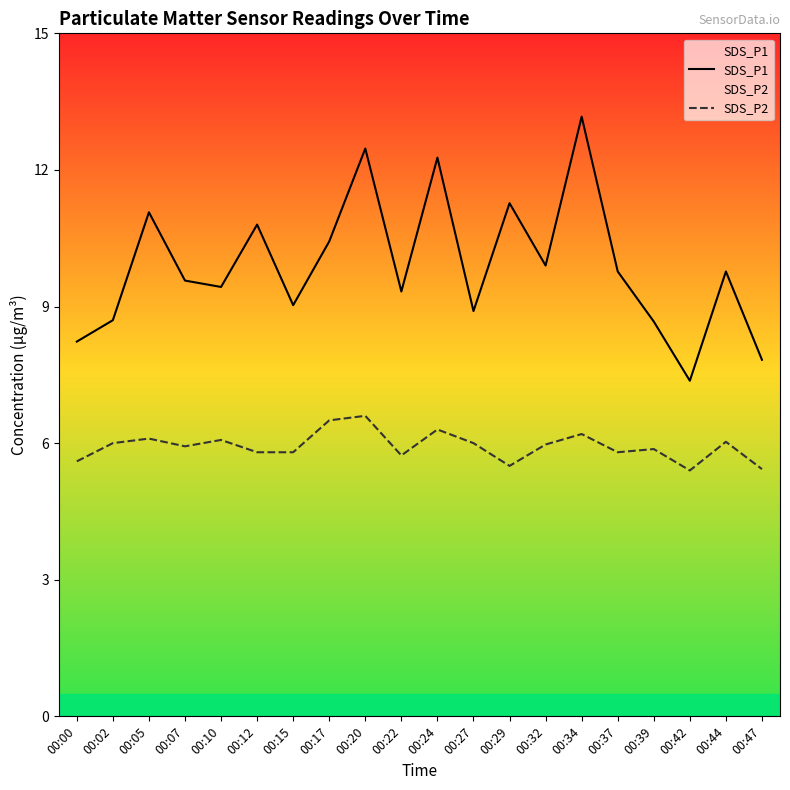

How many lines are shown in the chart?

2